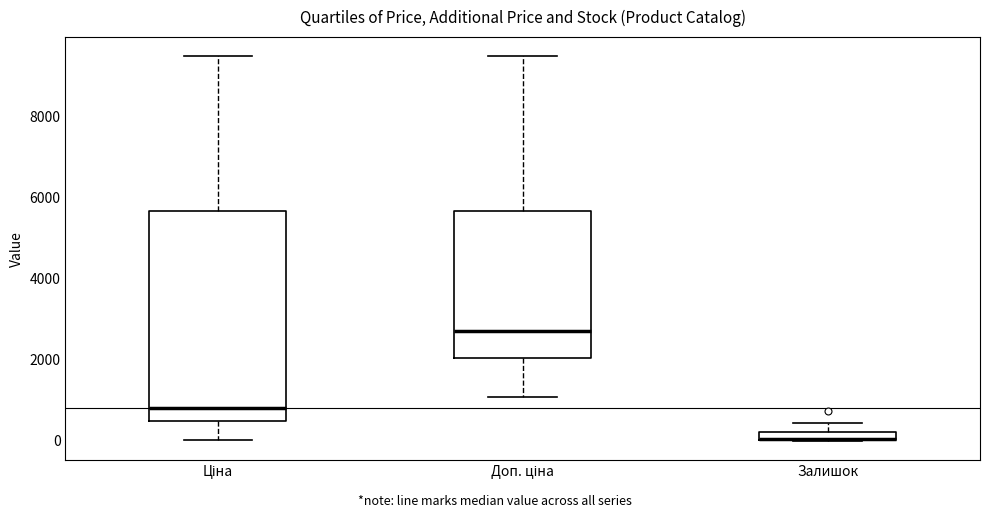

Which box is the tallest, from its lower edge to its upper edge?

Ціна